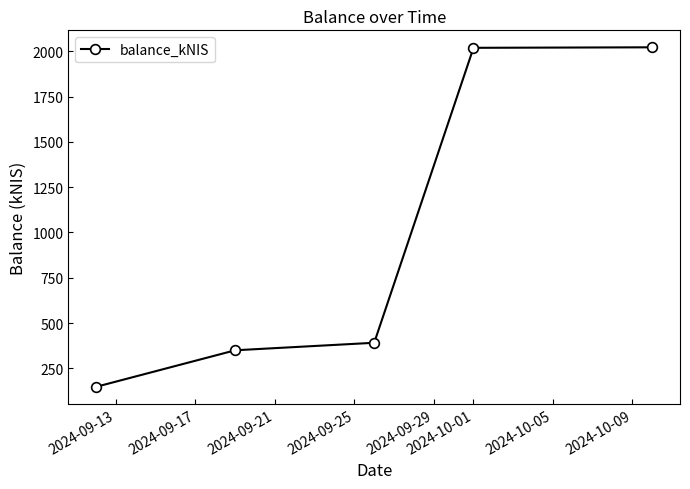

What is the greatest value displayed?

2022.0